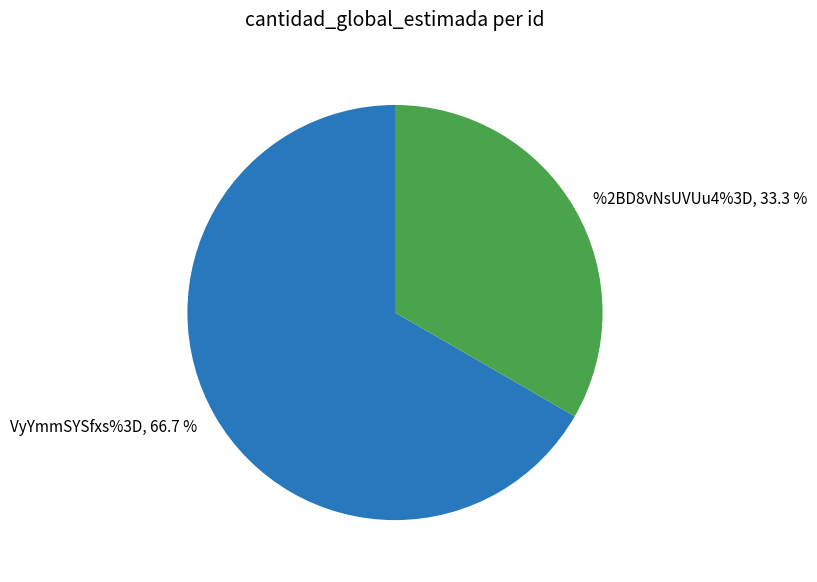

The %2BD8vNsUVUu4%3D slice represents 33% of the pie. True or false?

True